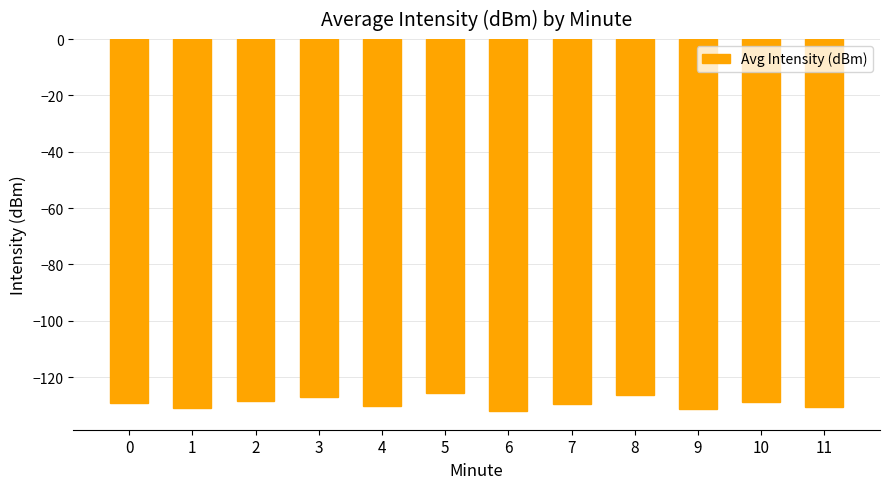

The value at 0 is -129.3. True or false?

True